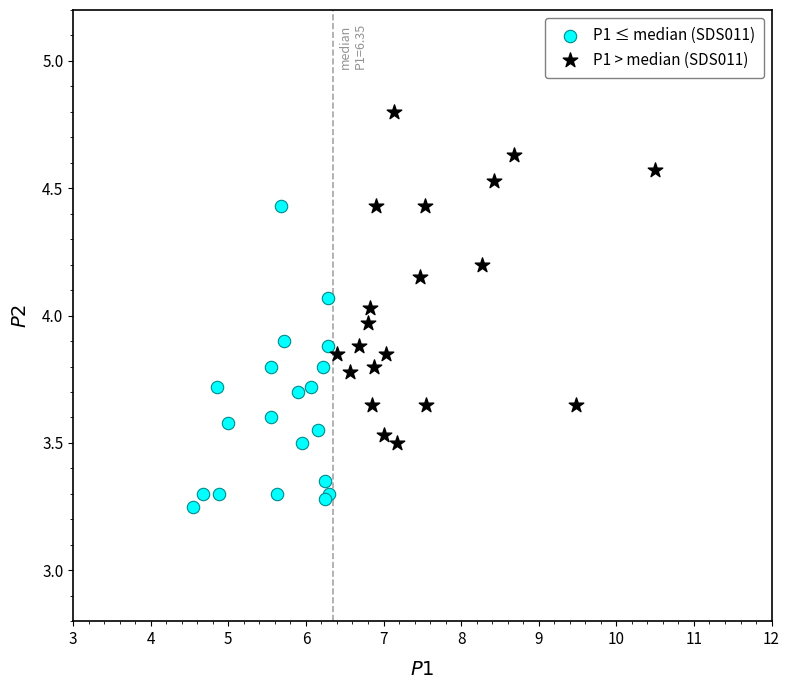

Which series contains the highest Y value?

P1 > median (SDS011)